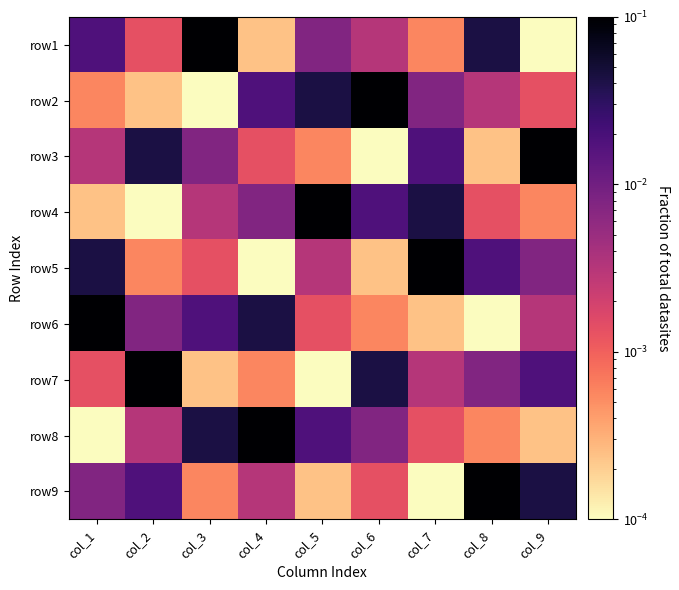

List the series in order of their peak value, lowest first.

row1, row2, row3, row4, row5, row6, row7, row8, row9